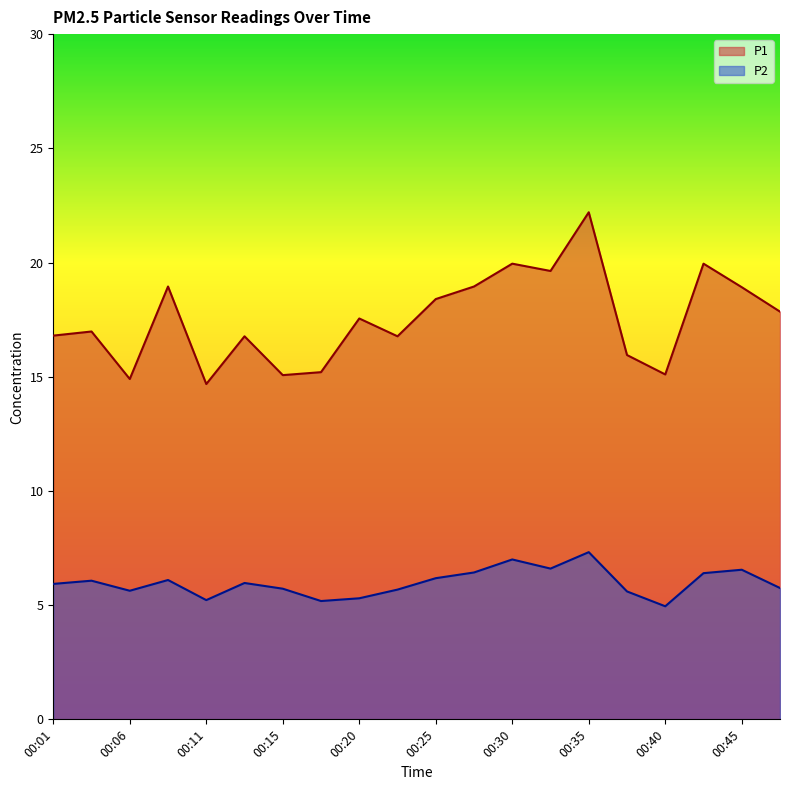

Is the value of P1 at 00:08 greater than the value of P2 at 00:35?

Yes